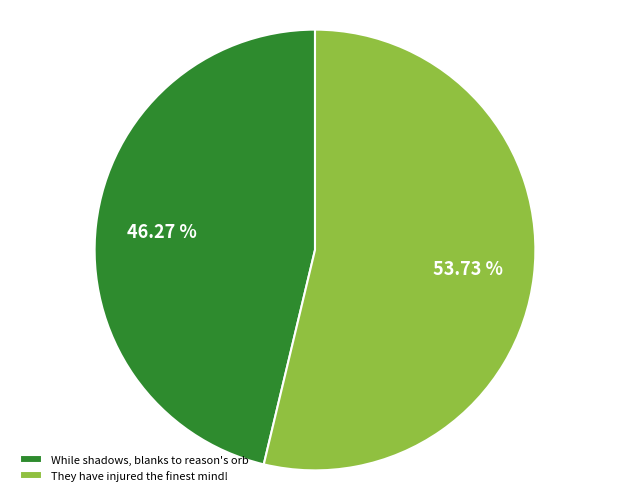

Approximately how many times larger is the value at They have injured the finest mind! compared to While shadows, blanks to reason's orb?

1.2